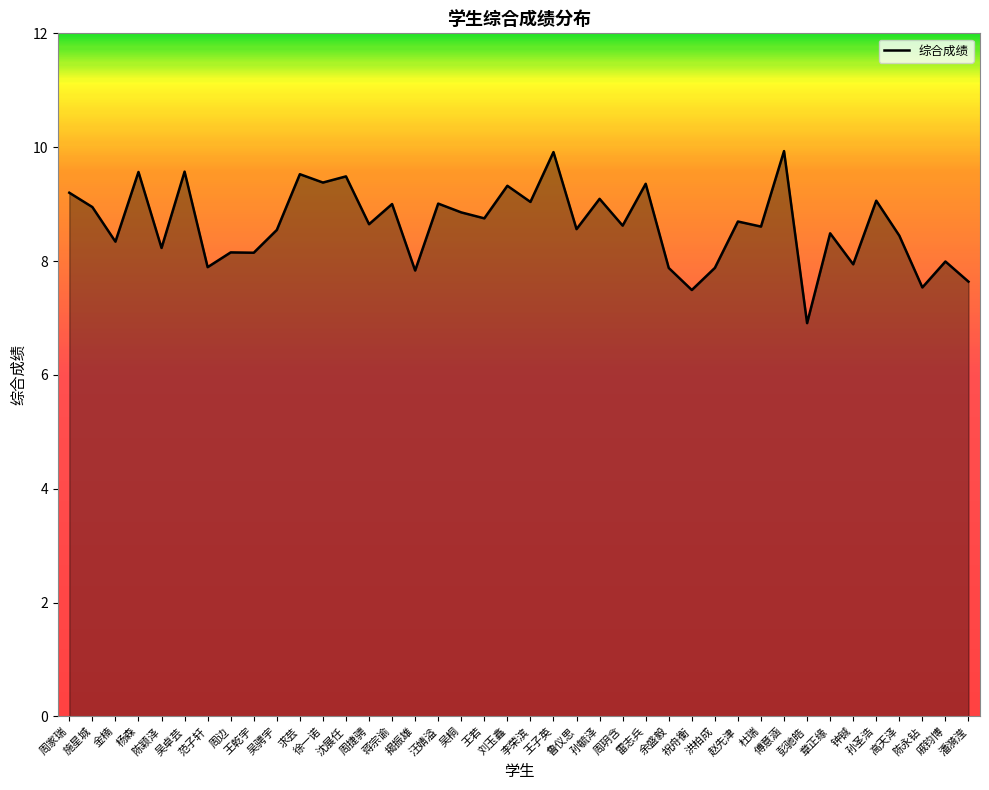

At which label is the value closest to 8?

戚钧博